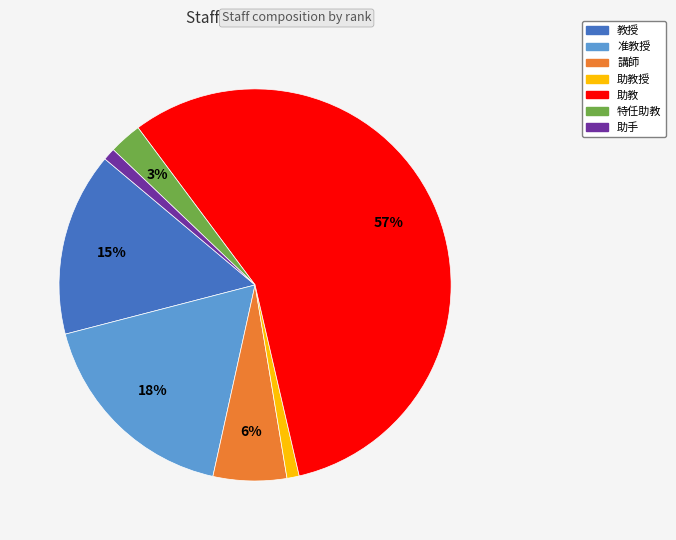

Which has a higher value, 准教授 or 助手?

准教授